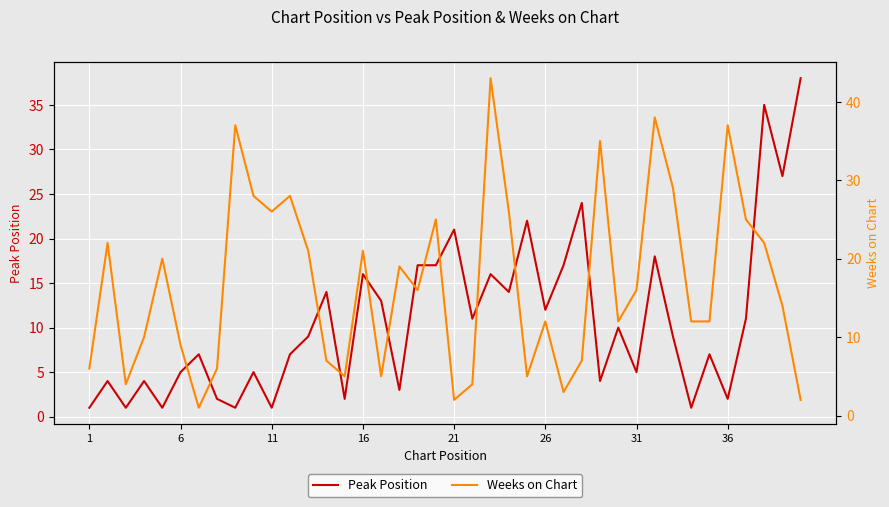

True or false: Peak Position has a value of 6 at 21.

False